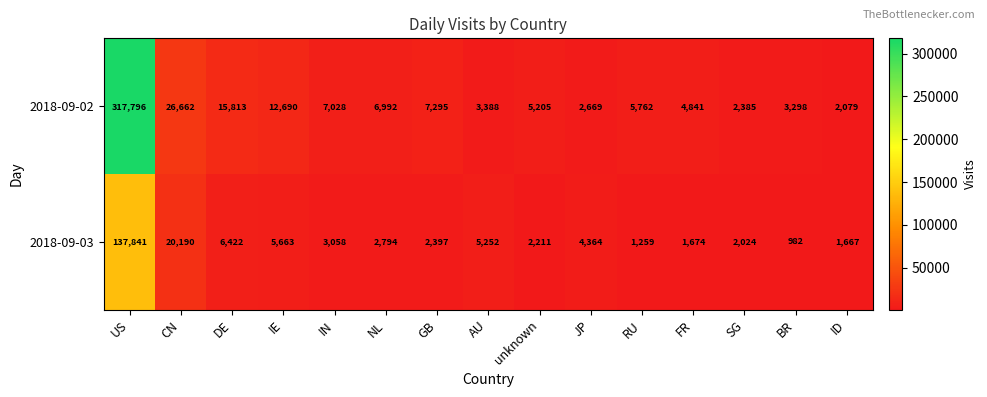

Reading left to right, list all the values displayed in this chart.

2018-09-02: US=317796	CN=26662	DE=15813	IE=12690	IN=7028	NL=6992	GB=7295	AU=3388	unknown=5205	JP=2669	RU=5762	FR=4841	SG=2385	BR=3298	ID=2079
2018-09-03: US=137841	CN=20190	DE=6422	IE=5663	IN=3058	NL=2794	GB=2397	AU=5252	unknown=2211	JP=4364	RU=1259	FR=1674	SG=2024	BR=982	ID=1667